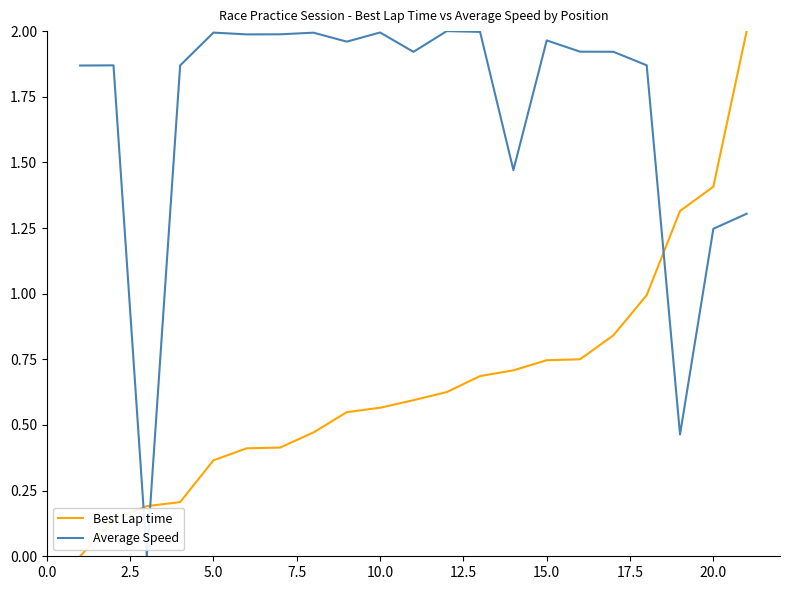

Which series has the largest total across all categories?

Average Speed